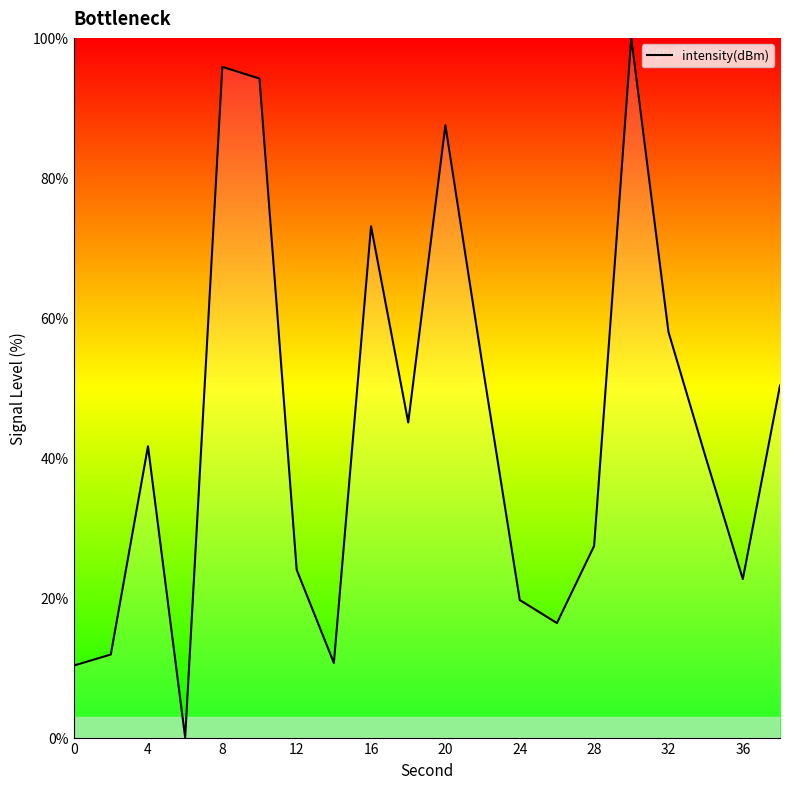

What is the greatest value displayed?

100.0